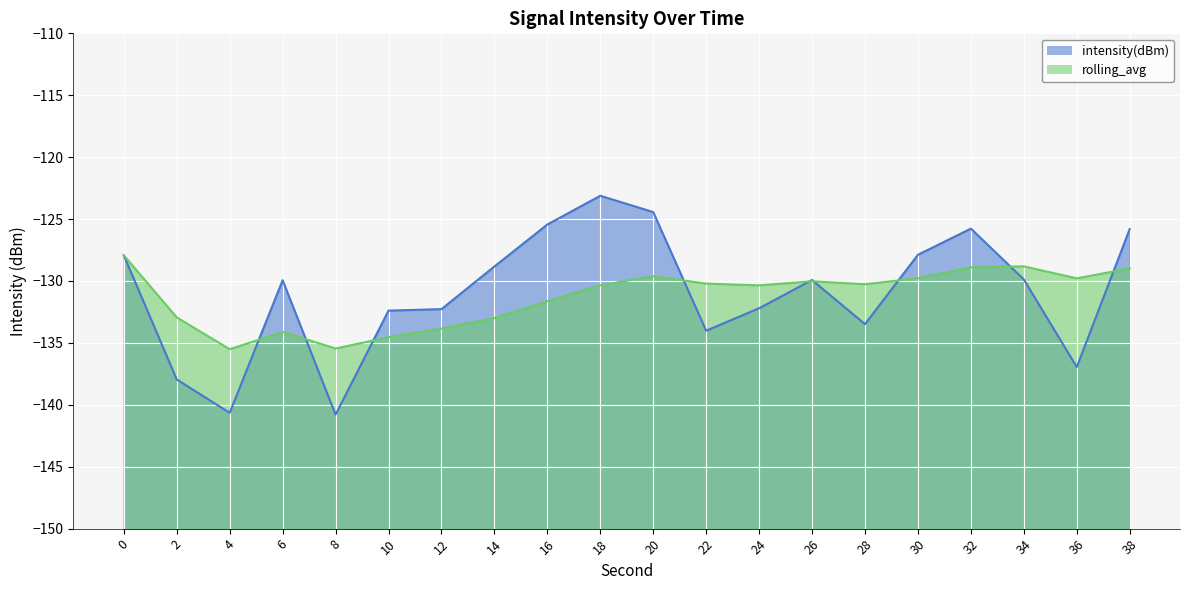

After their last crossing, which series has the higher values: intensity(dBm) or rolling_avg?

intensity(dBm)